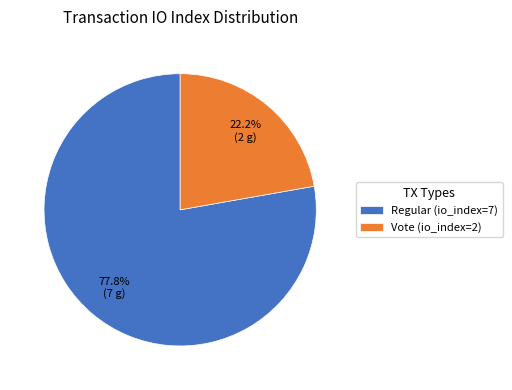

Does Vote (io_index=2) account for over 50% of the chart?

No